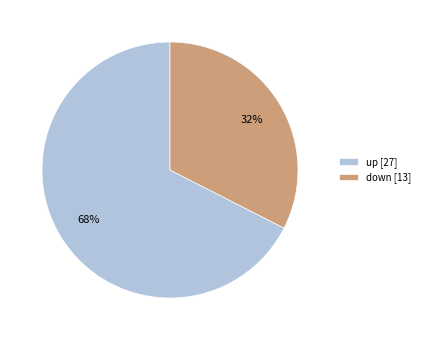

True or false: down accounts for 53% of the total.

False